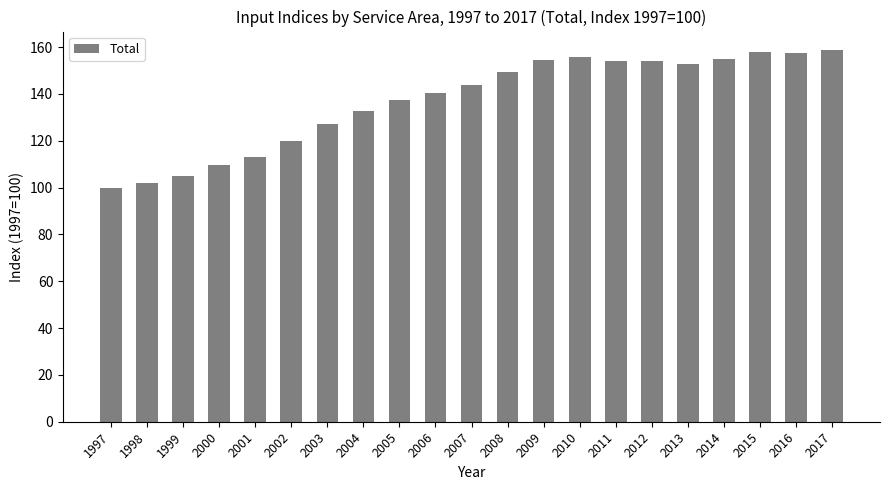

How many values are below 143?

10